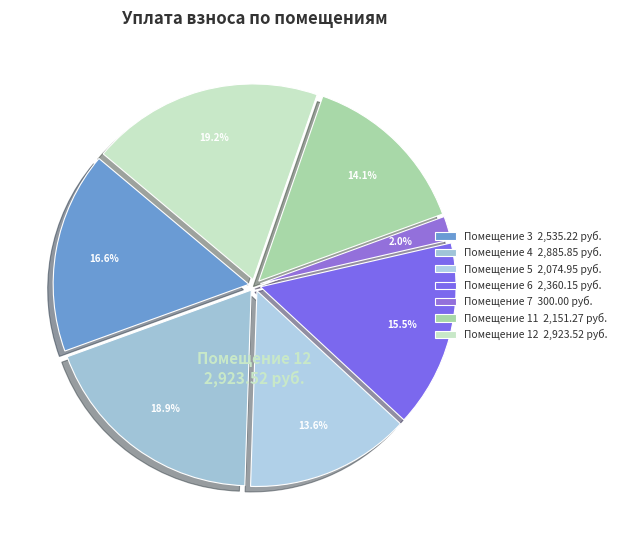

How many slices are in this pie chart?

7